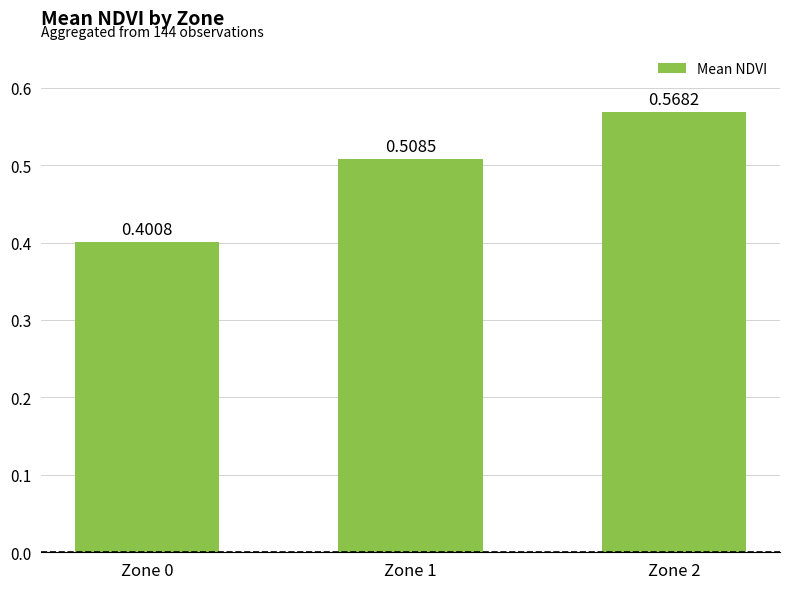

Which label corresponds to the smallest value in the chart?

Zone 0